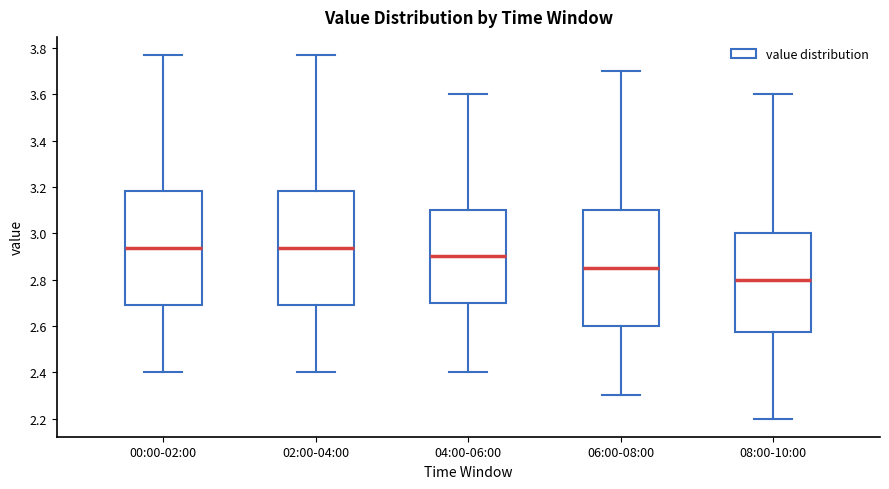

Where does the upper whisker of the box for 06:00-08:00 end on the y-axis? The values are not printed on the chart, so give them approximately, as read against the axis.

3.70